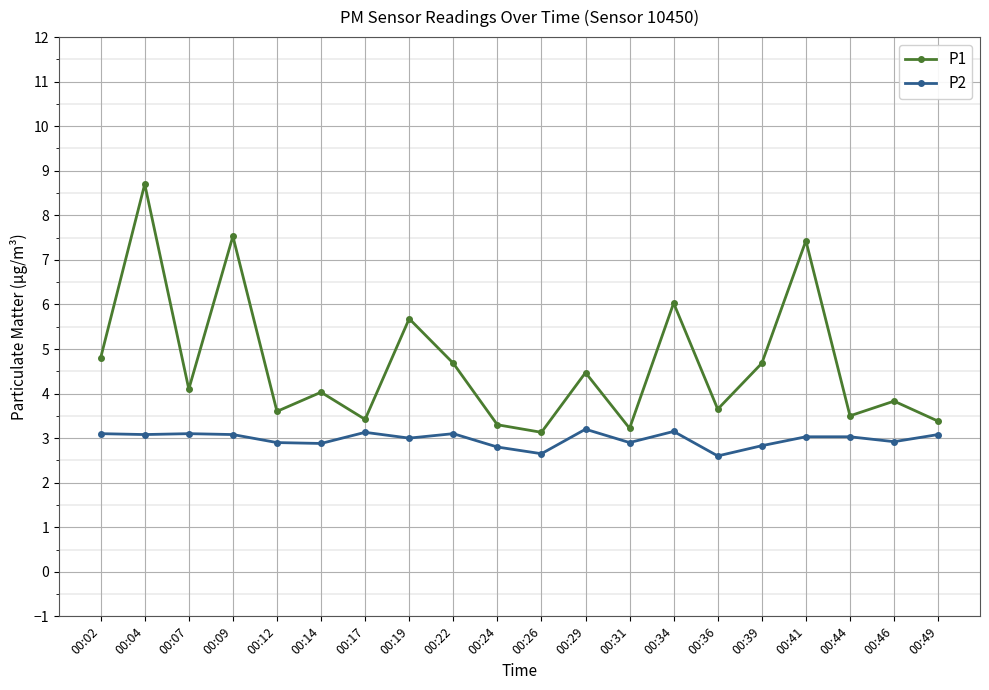

The P2 series shows 3.1 at 00:04. True or false?

True